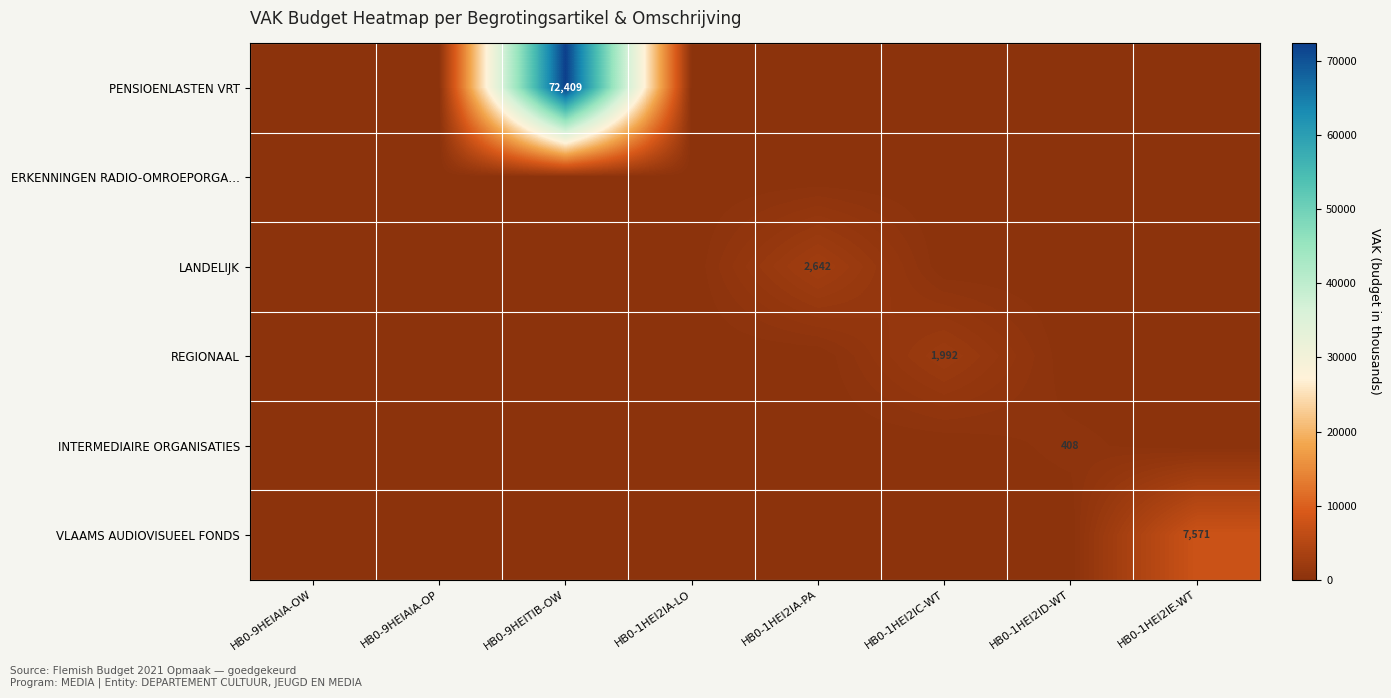

The value of VLAAMS AUDIOVISUEEL FONDS at HB0-1HEI2IE-WT is 11280. True or false?

False